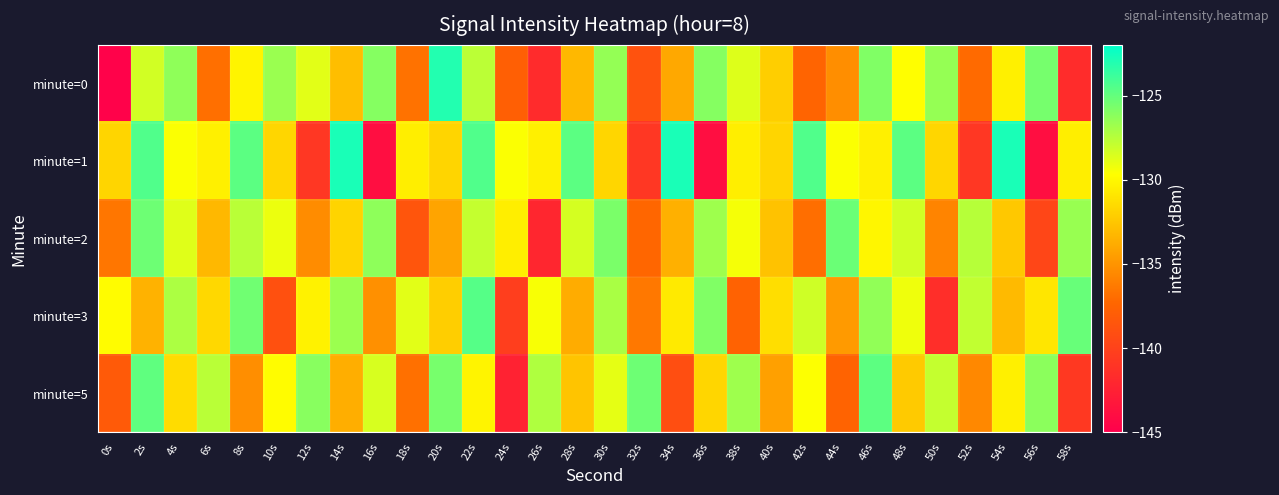

Between 54s and 58s, which series saw the biggest shift?

minute=0